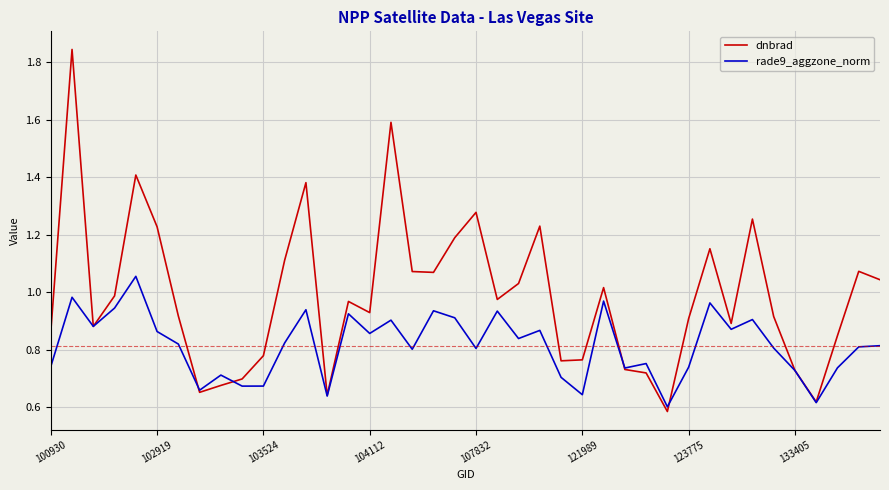

Which series has the largest range (max minus min)?

dnbrad